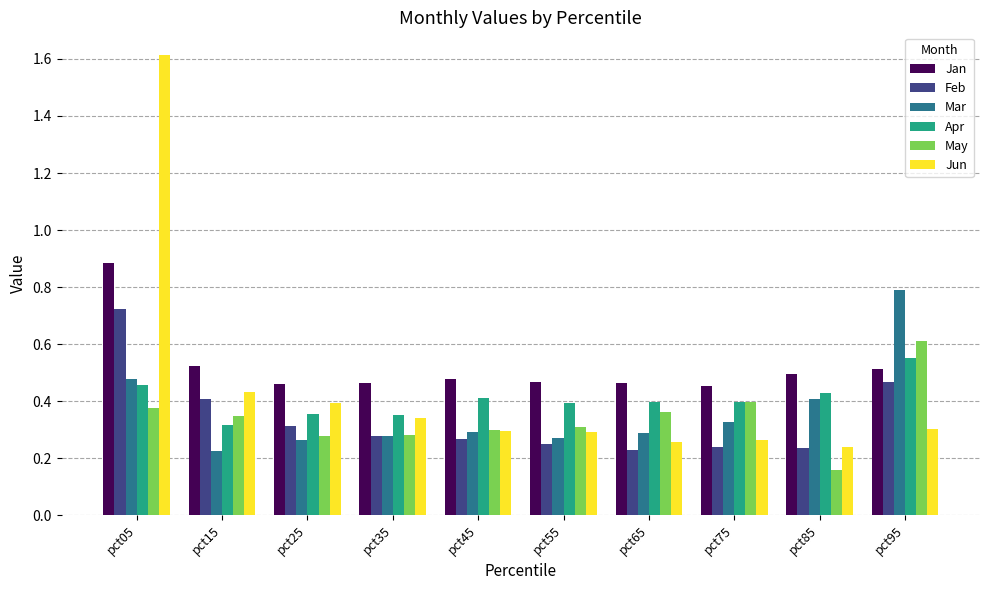

How many data points does each series have?

10